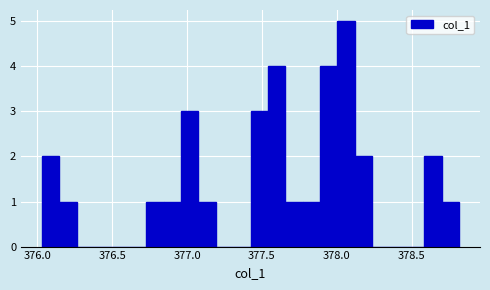

Around what value on the x-axis is the tallest bar? Give the approximate position of its centre, as read against the axis.

378.05